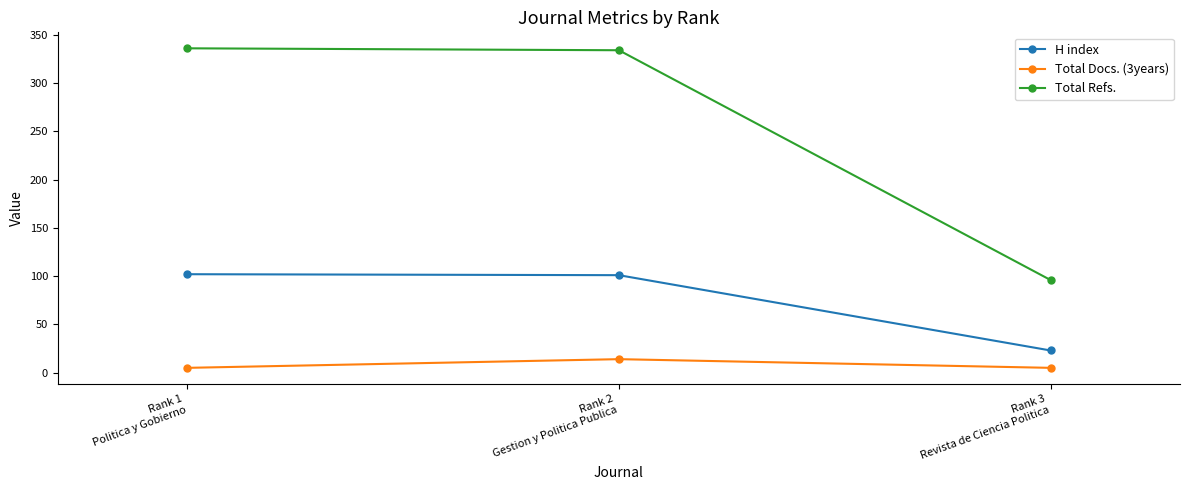

The Total Refs. series shows 445 at Rank 1
Politica y Gobierno. True or false?

False